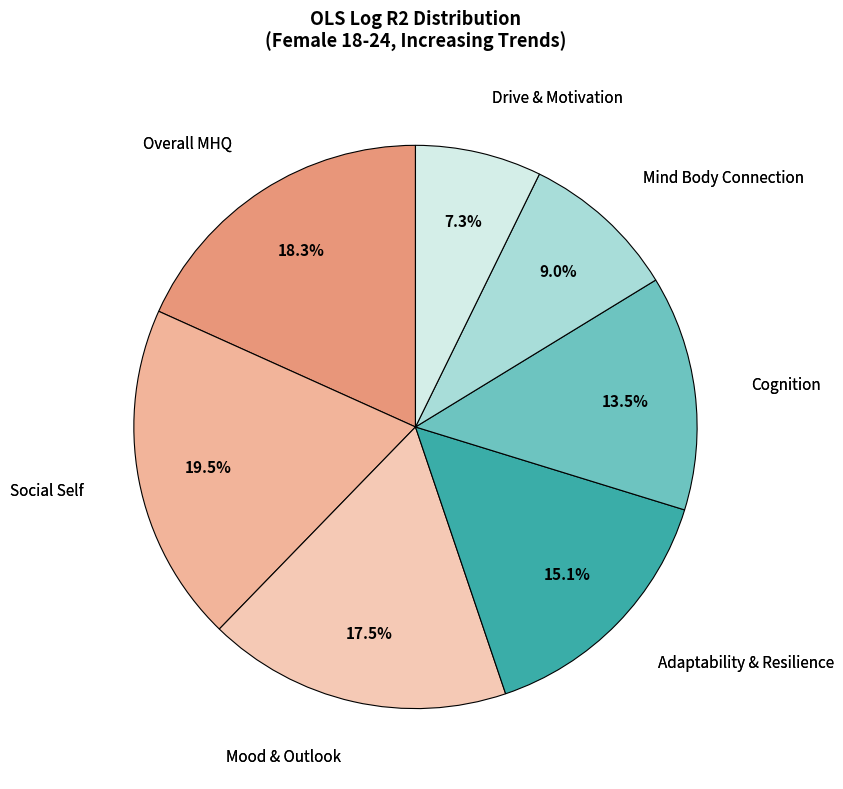

Does Drive & Motivation represent more than half of the total?

No